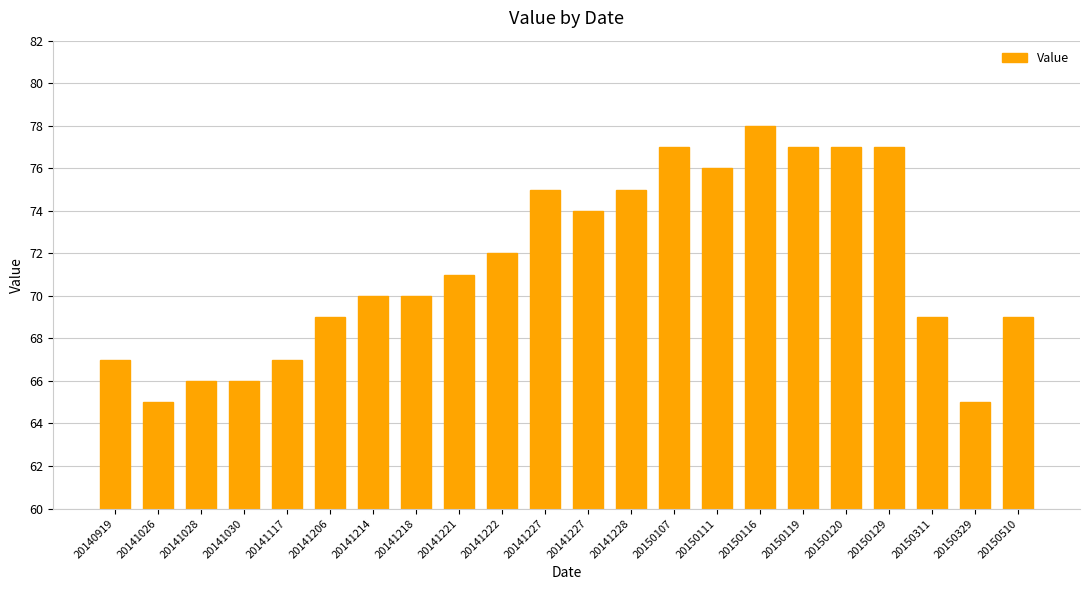

How many series are shown in this chart?

1